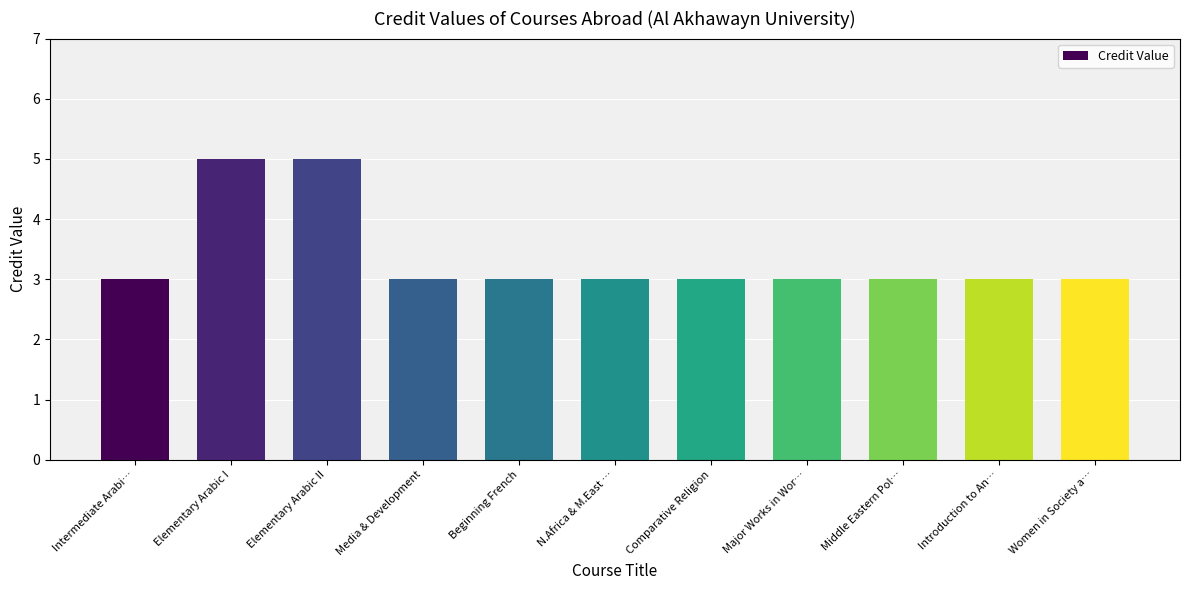

What is the maximum value shown in the chart?

5